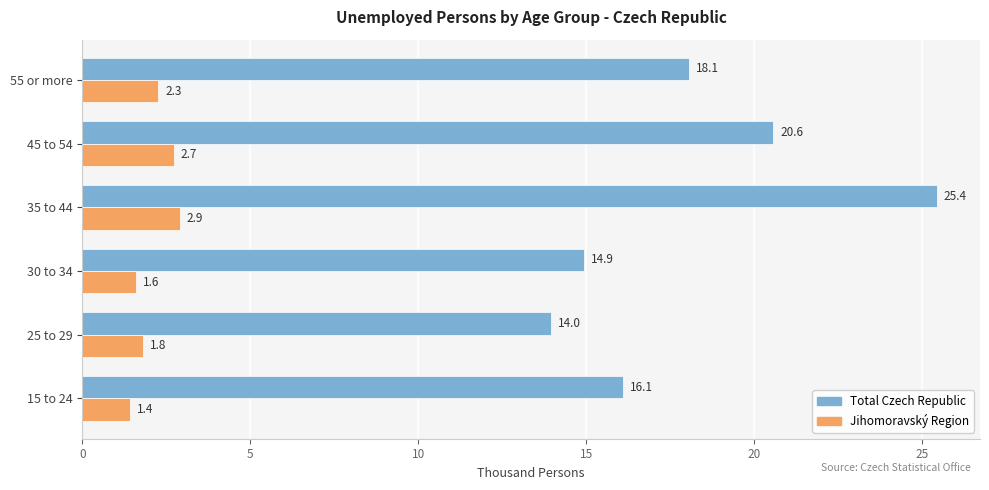

True or false: Total Czech Republic has a value of 19.2 at 25 to 29.

False